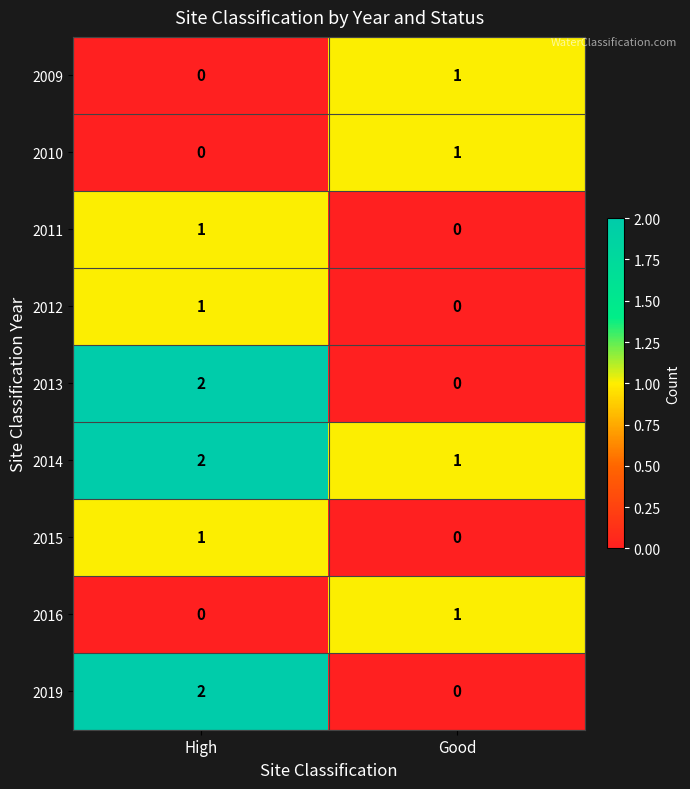

True or false: 2010 has a value of 0 at Good.

False